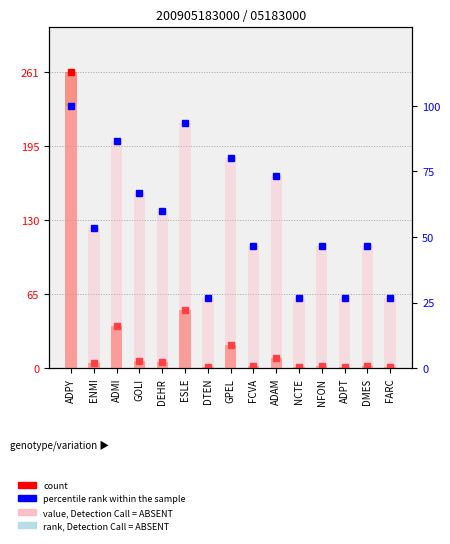

How many values in the count series are below 4?

7